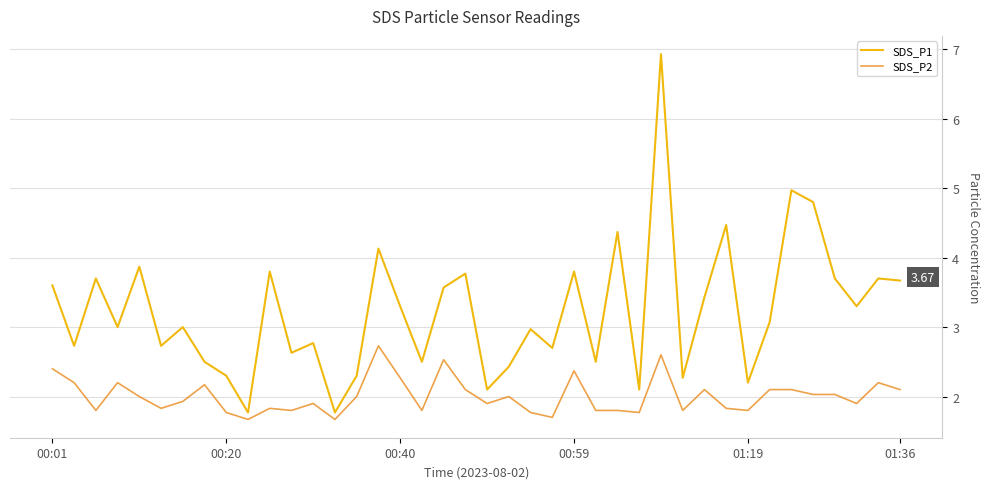

What is the maximum value shown in the chart?

6.9